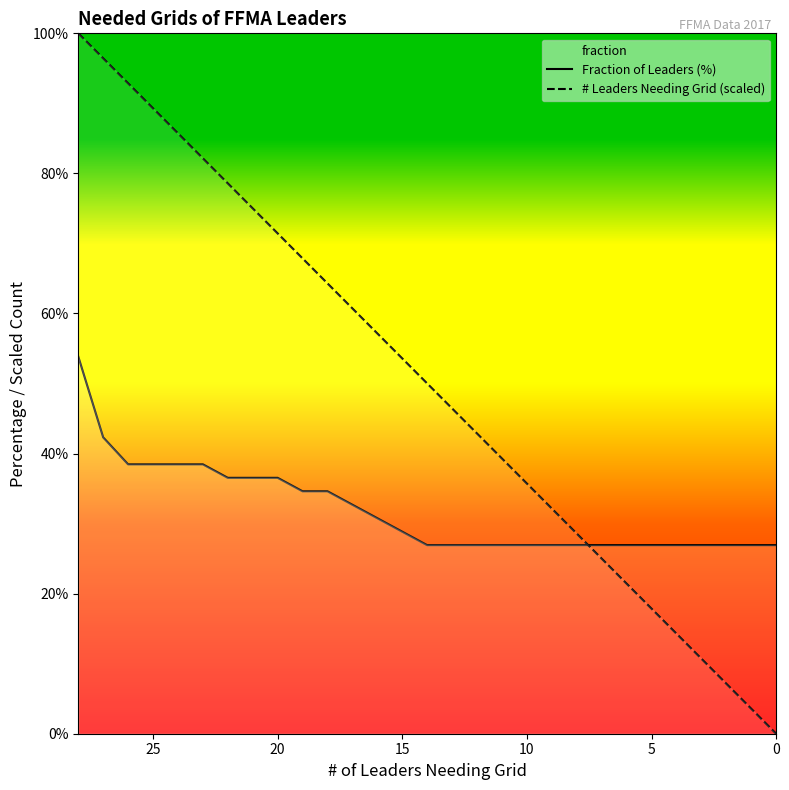

The value of Fraction of Leaders (%) at 16 is 44.2. True or false?

False